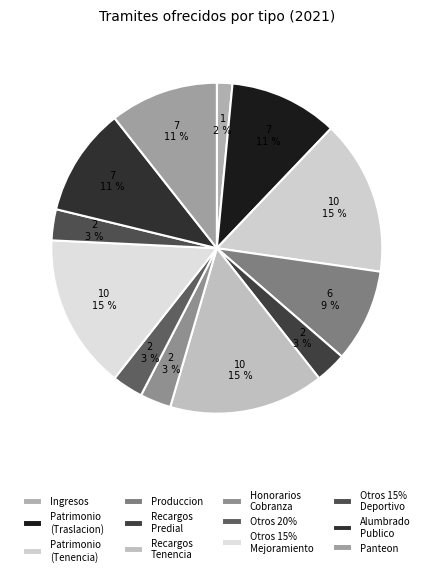

How many slices are in this pie chart?

12